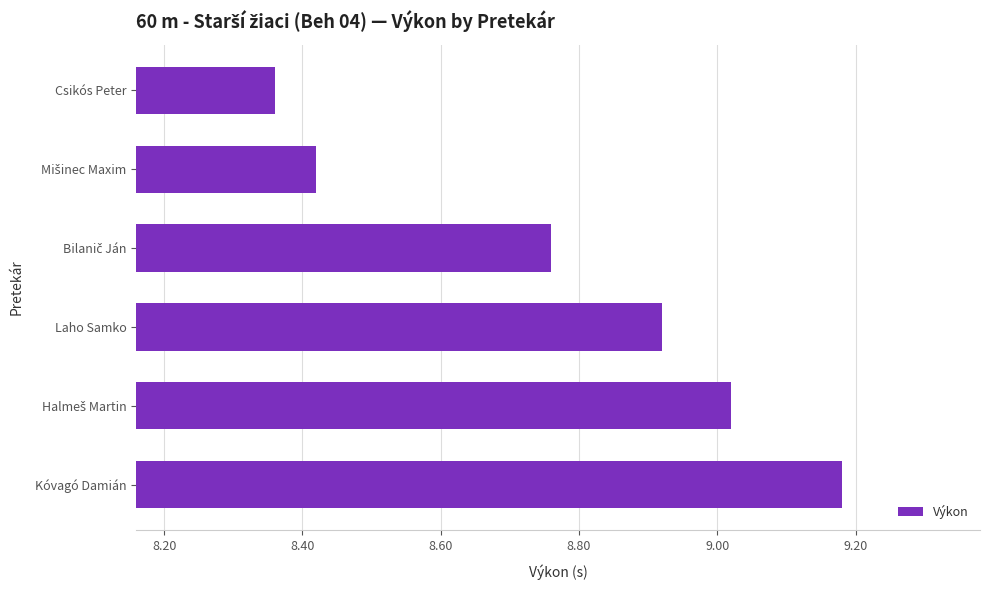

What is the label of the 4th bar from the top?

Laho Samko